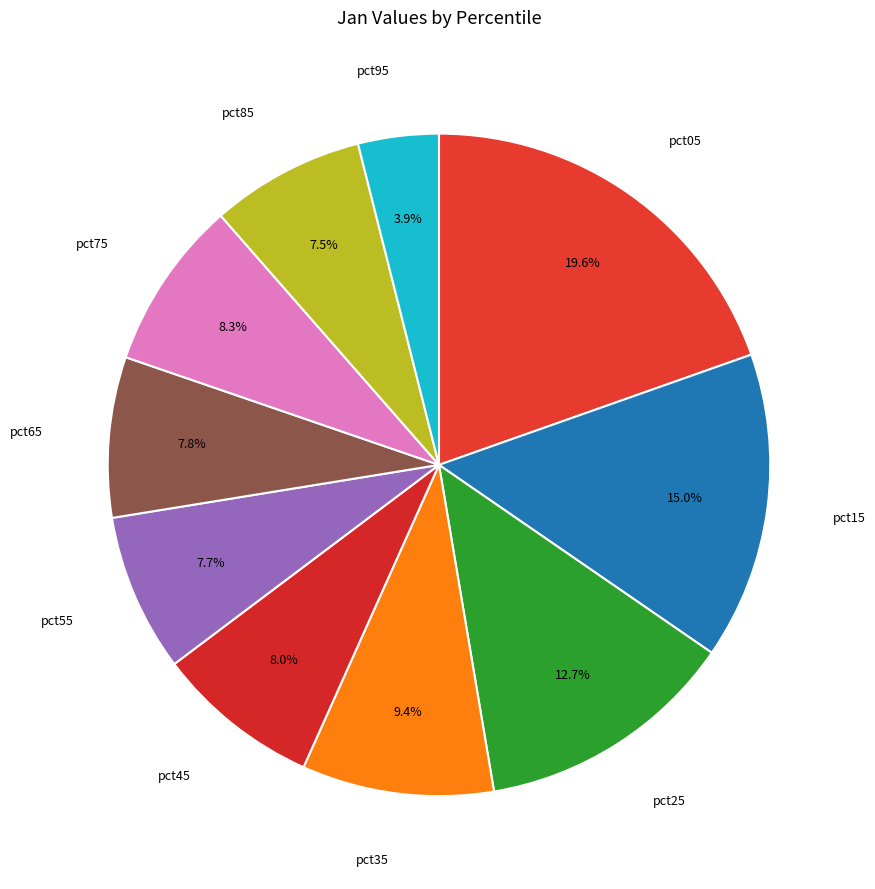

Combined, do pct75 and pct35 account for over 50%?

No